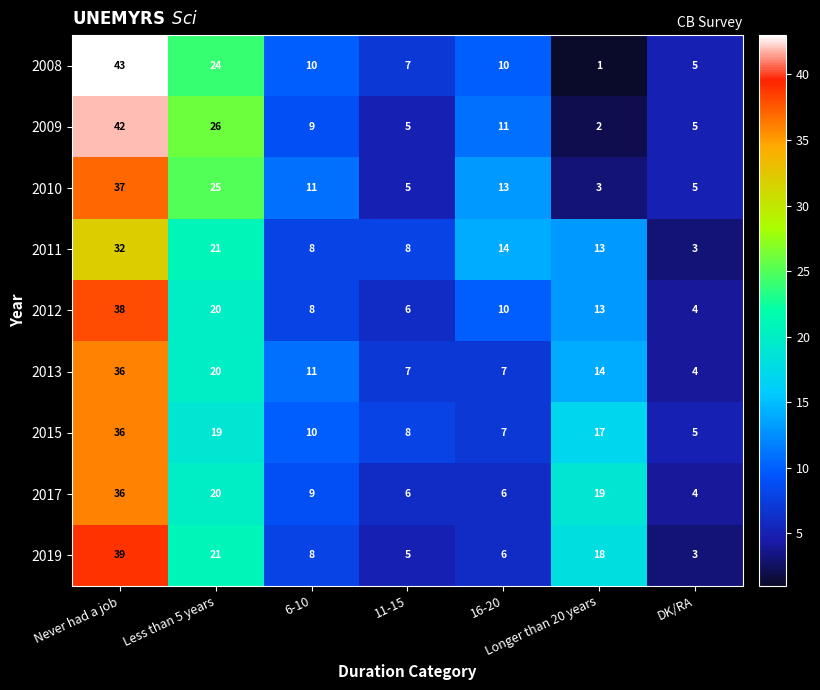

Count the number of data series in this chart.

9